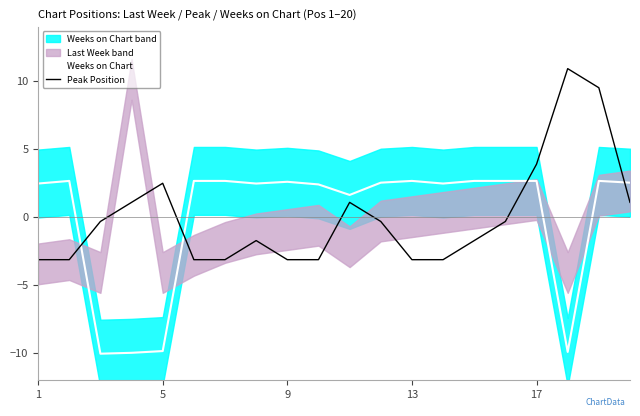

Is it true that Weeks on Chart equals 3.7 at 1?

False